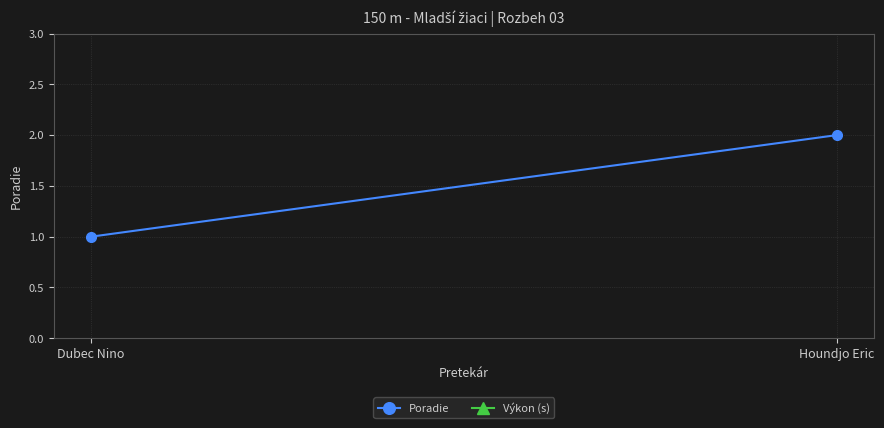

How many data points does each series have?

2